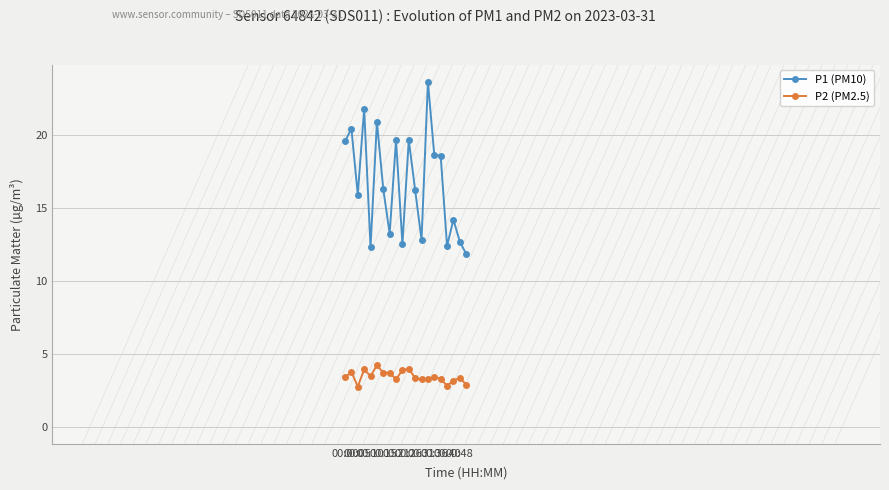

What is the highest value of the P1 (PM10) series?

23.7